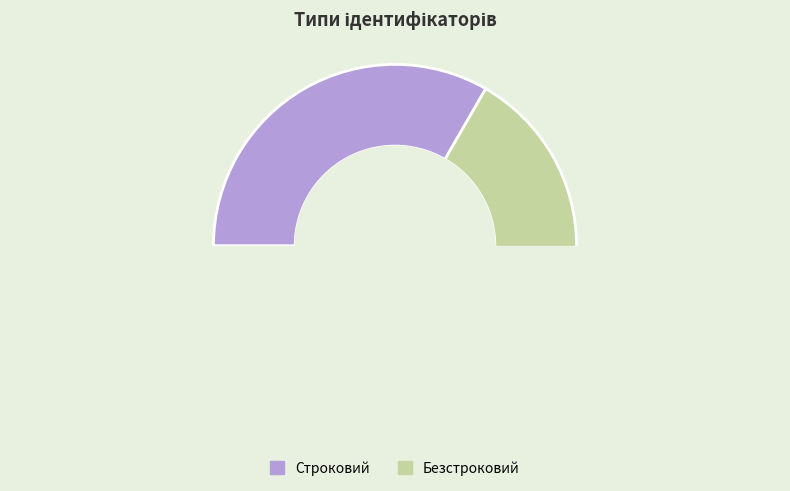

True or false: Строковий accounts for 40% of the total.

False